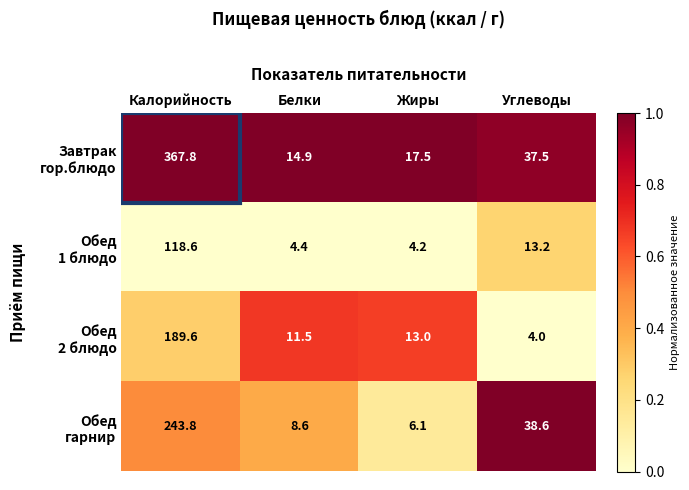

At which category does the chart reach its peak across all series?

Калорийность